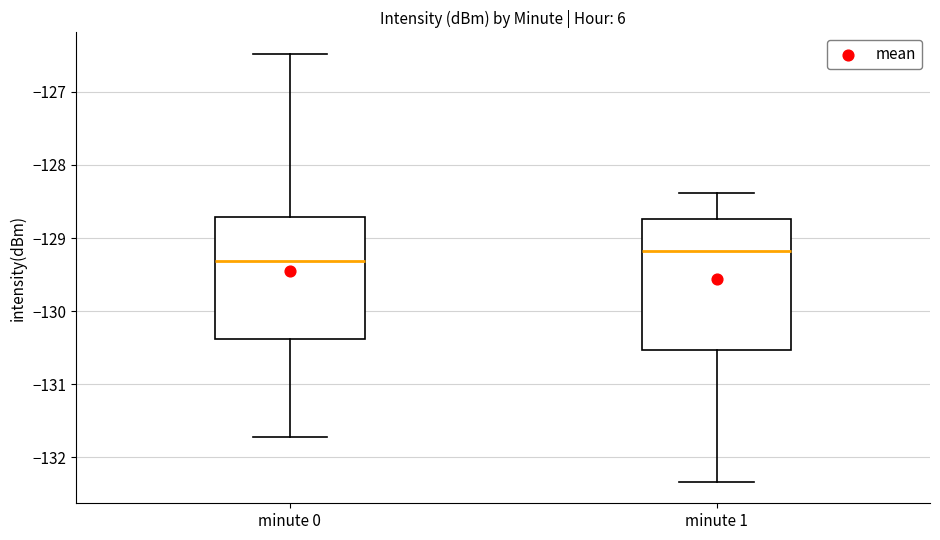

Where does the lower whisker of the box for minute 0 end on the y-axis? The values are not printed on the chart, so give them approximately, as read against the axis.

-131.7